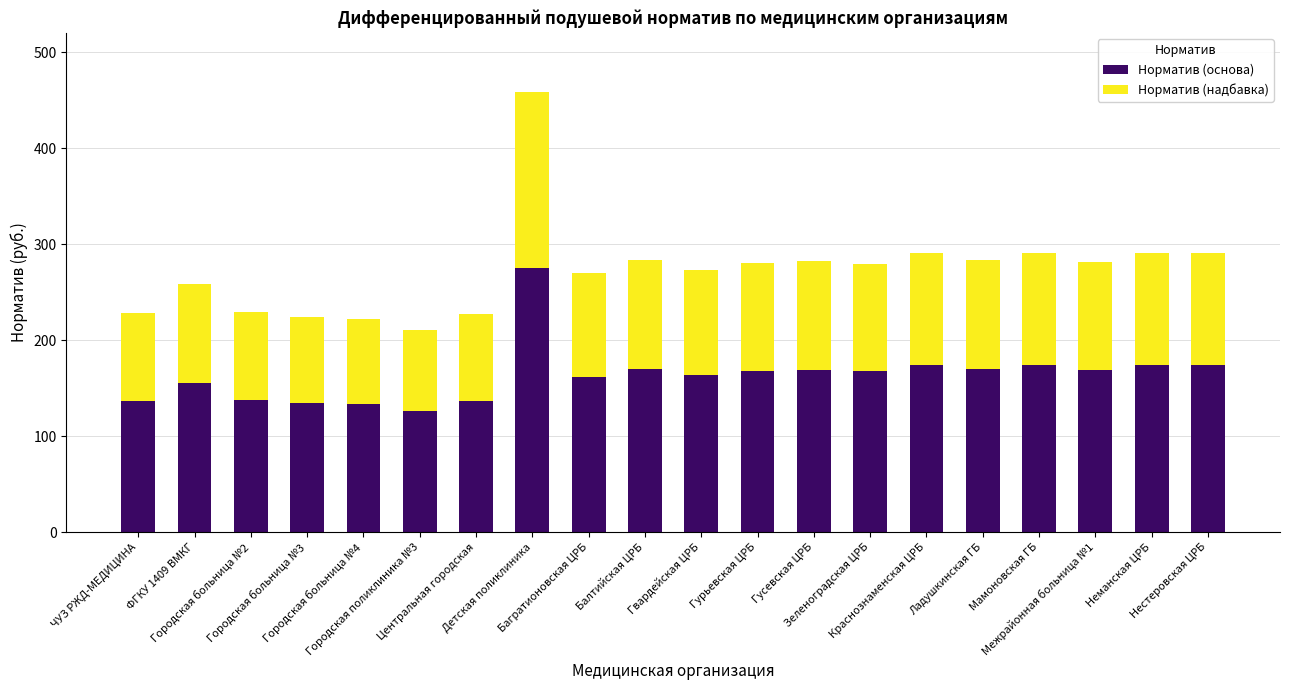

What is the difference between the maximum and minimum values in the Норматив (основа) series?

148.5